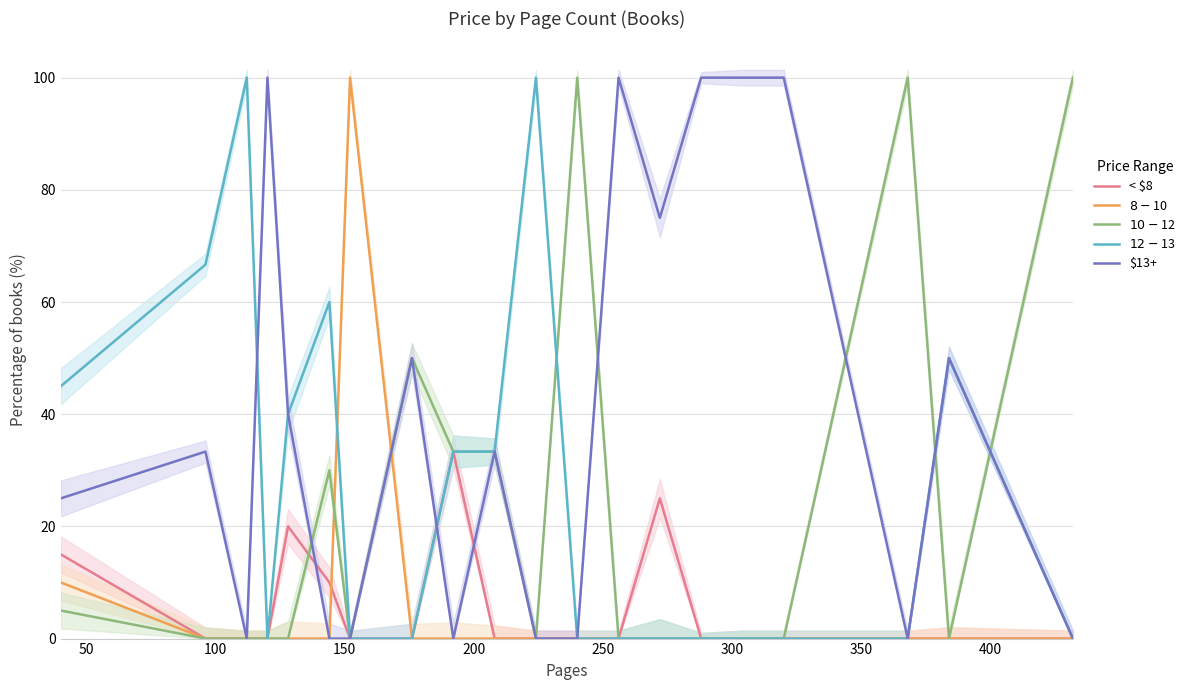

What are all the series names shown in the legend?

< $8, $8-$10, $10-$12, $12-$13, $13+